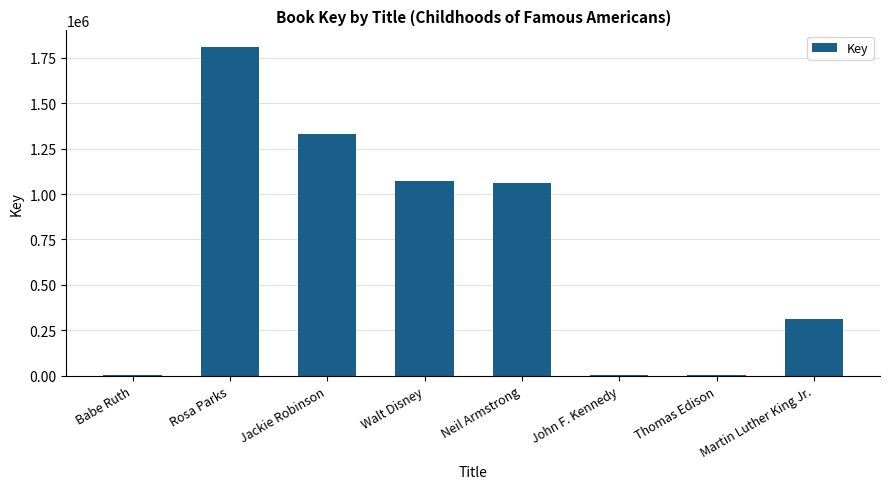

Count the number of categories in the chart.

8